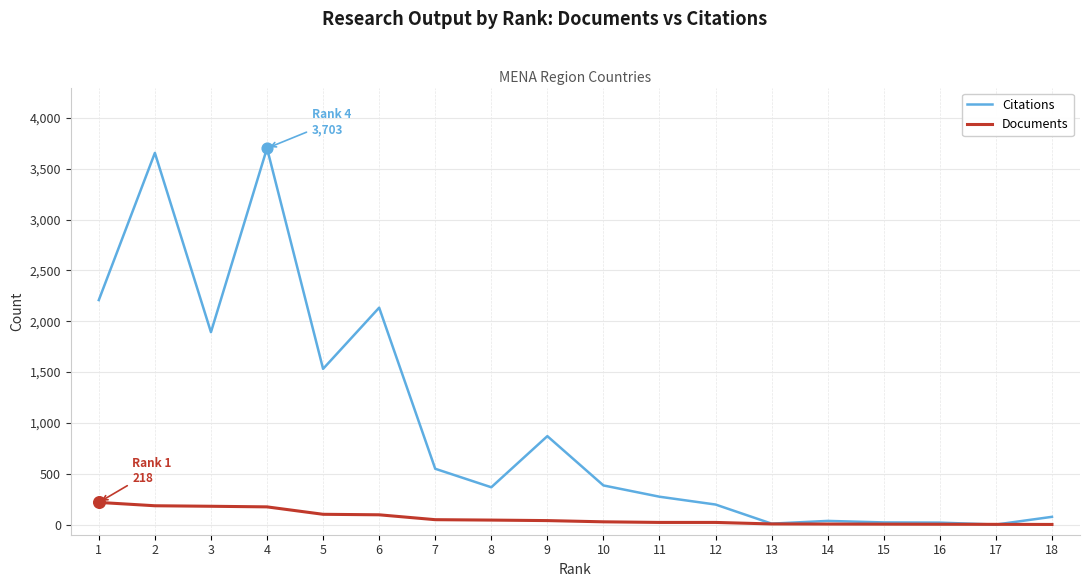

Which series has the largest total across all categories?

Citations